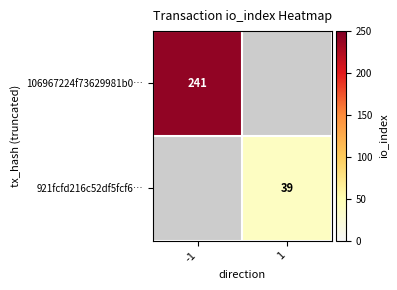

The value of 106967224f73629981b0… at -1 is 241. True or false?

True